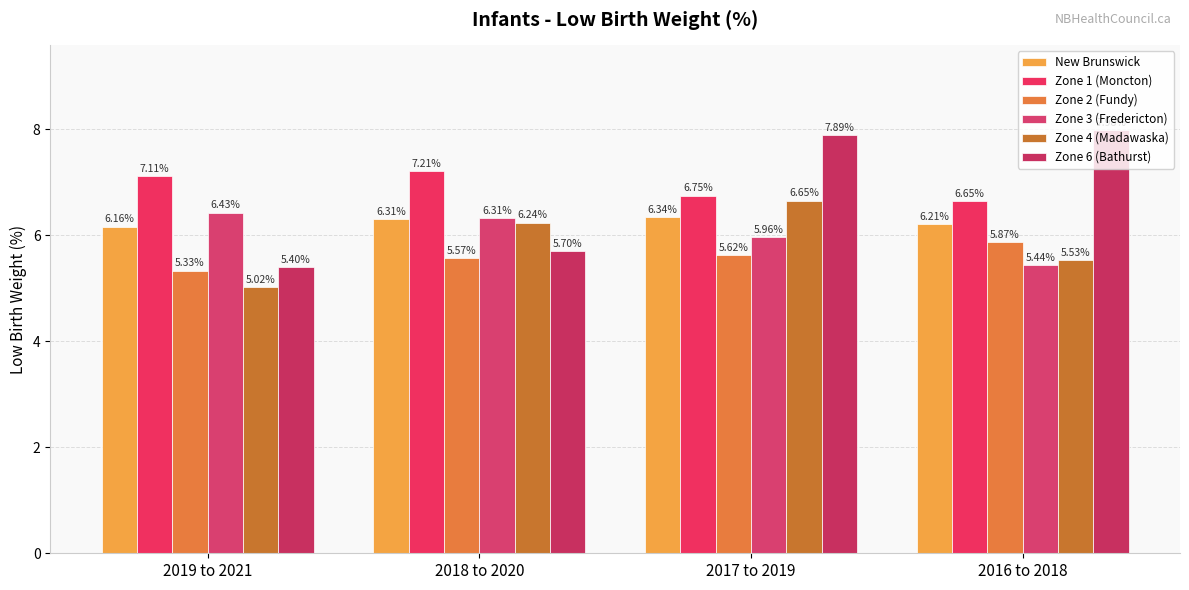

How many series are shown in this chart?

6